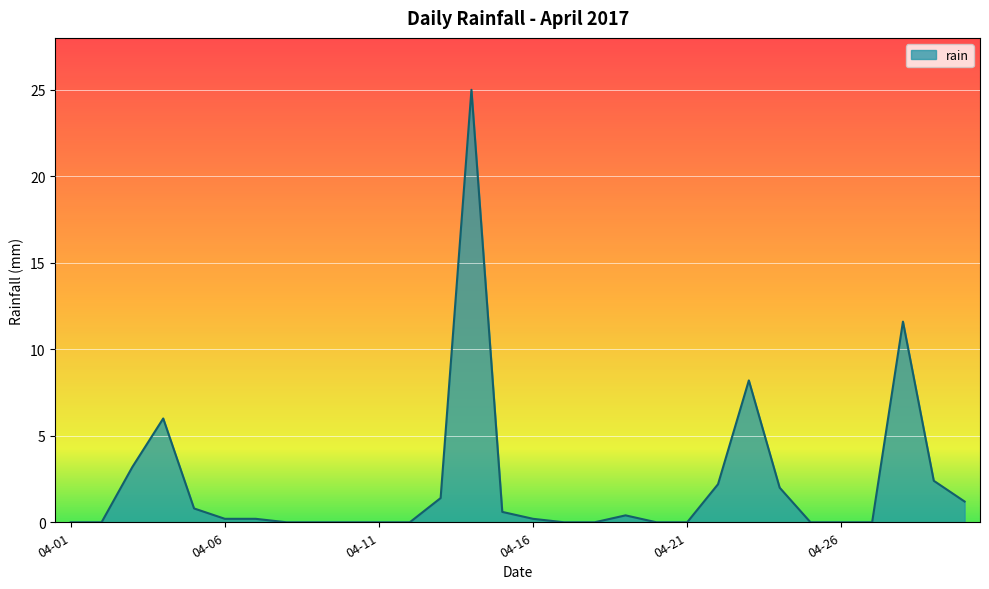

What is the maximum value shown in the chart?

25.0